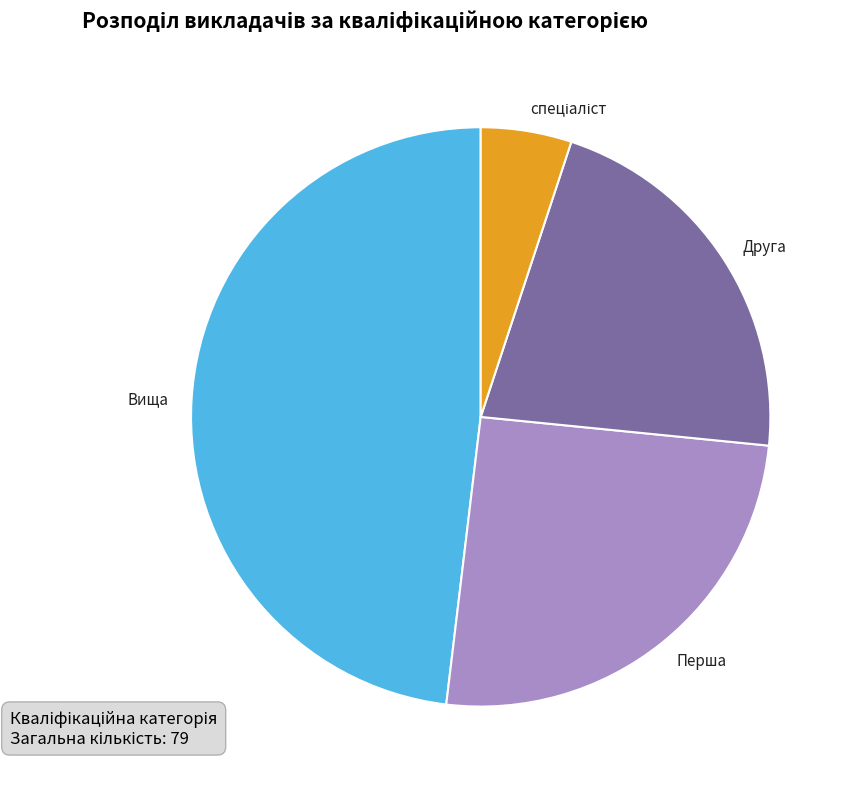

The Перша slice represents 25% of the pie. True or false?

True